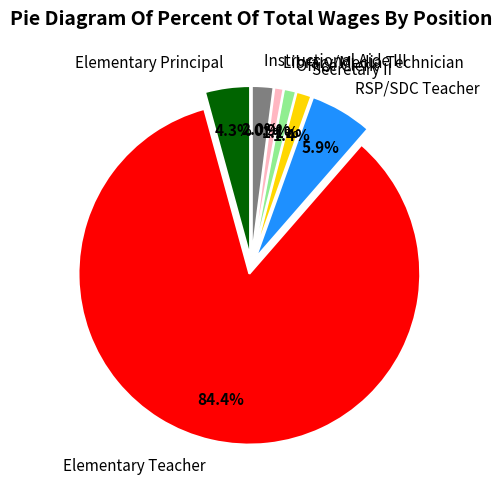

Is it true that Secretary II is 8% of the pie?

False